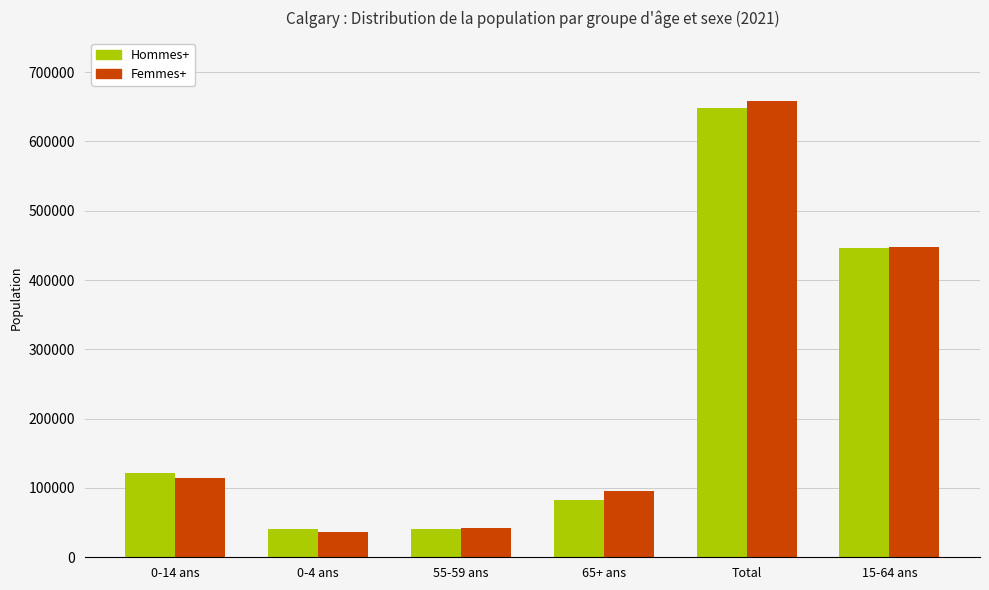

What is the sum of all Hommes+ values?

1379900